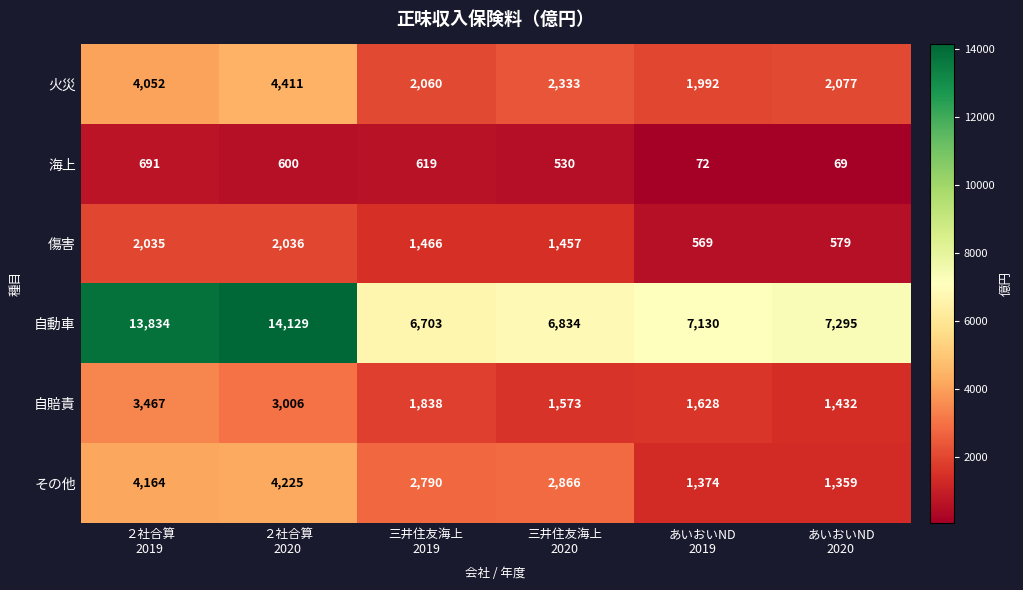

What is the difference between the highest and lowest values at あいおいND
2019?

7058